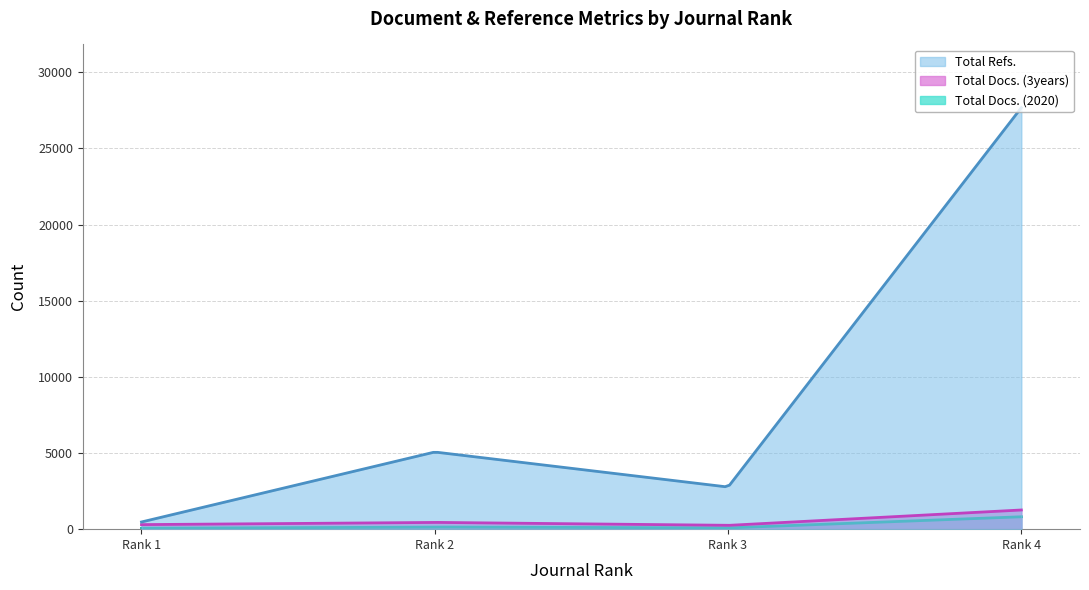

Which has a higher value, Rank 1
Translational Lung Cancer Research or Rank 4
Translational Cancer Research?

Rank 4
Translational Cancer Research